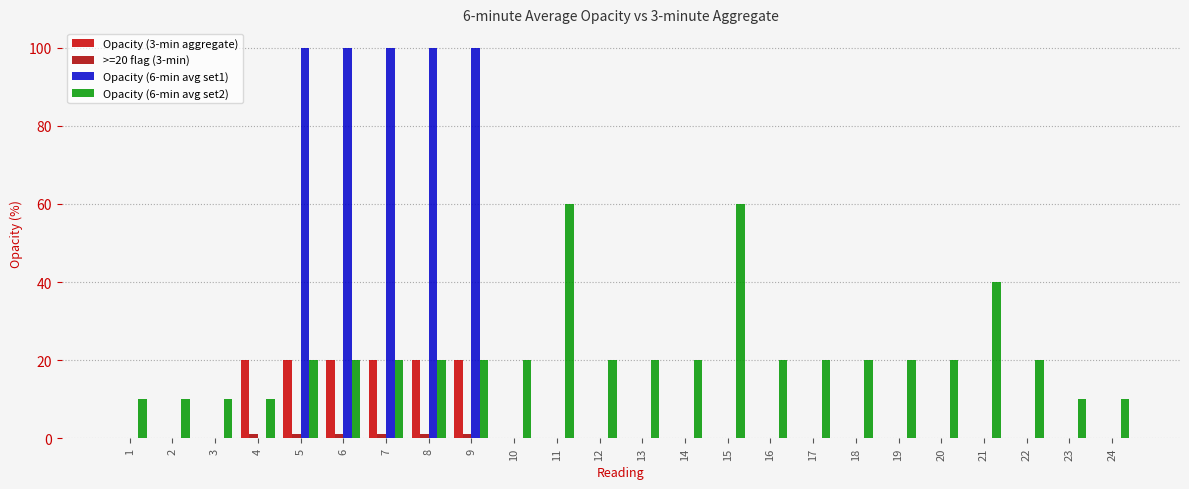

At which label does Opacity (6-min avg set1) reach its minimum?

1